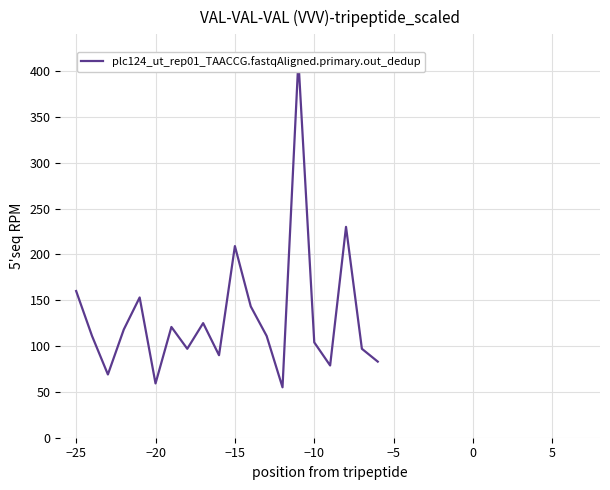

The value at −15 is 92.7. True or false?

False